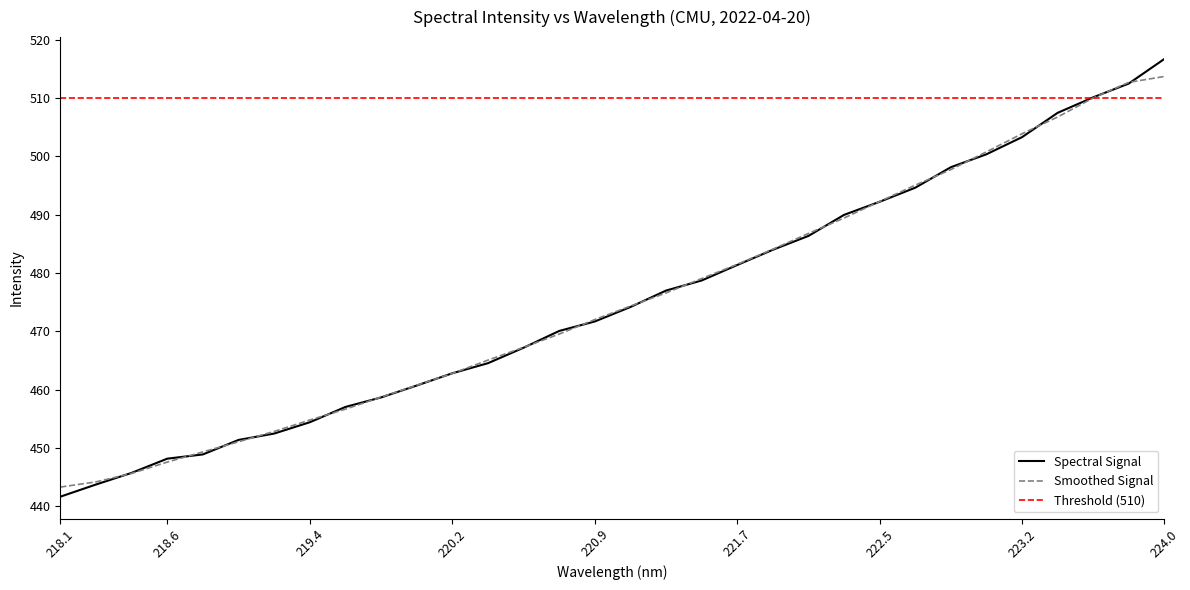

What is the label of the 28th point from the right?

218.8244